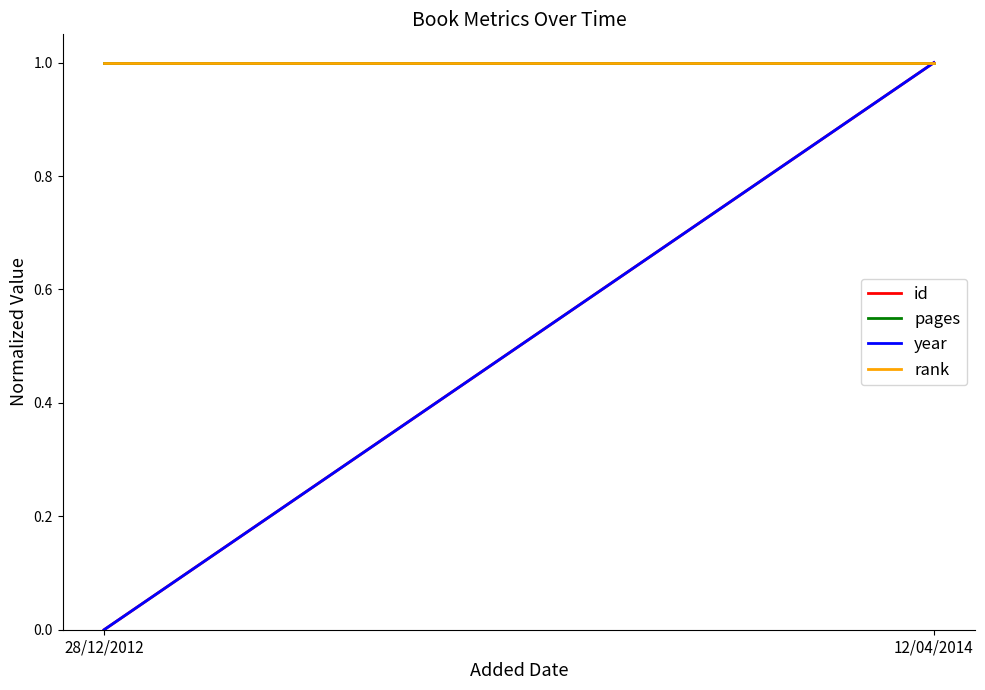

At which label does rank reach its minimum?

28/12/2012